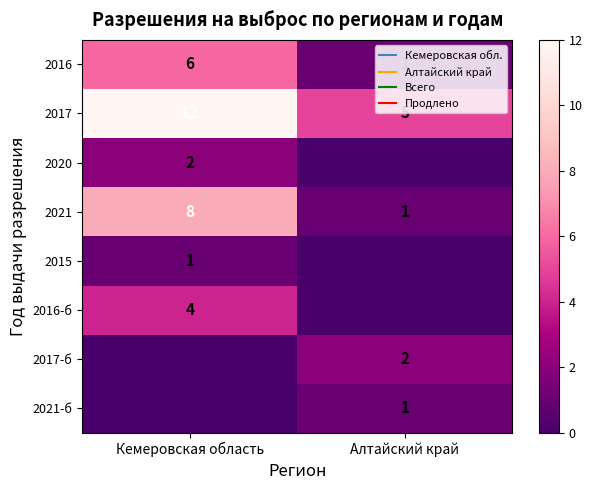

What is the sum of all 2021 values?

9